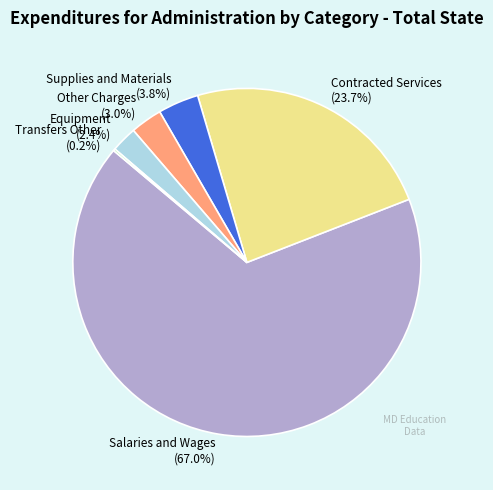

Which category accounts for the majority?

Salaries and Wages